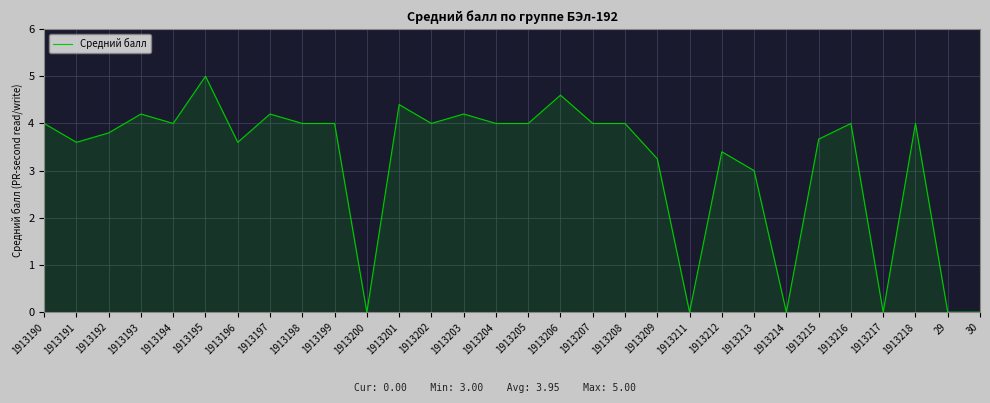

True or false: the data has more than 1 interior local peaks.

True